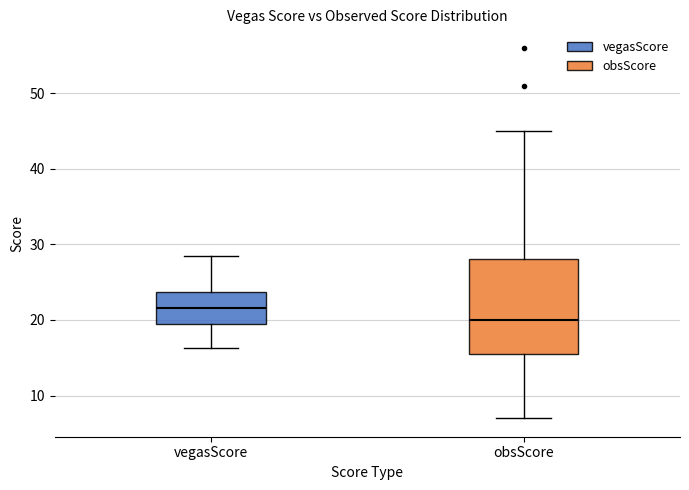

Reading left to right, transcribe this box plot: for each box, give where its median line is, the range the box spans, and where its two whiskers end, as read against the y-axis. The values are not printed on the chart, so give them approximately, as read against the axis.

vegasScore: median 22, box 19 to 24, whiskers 16 to 29
obsScore: median 20, box 16 to 28, whiskers 7 to 45